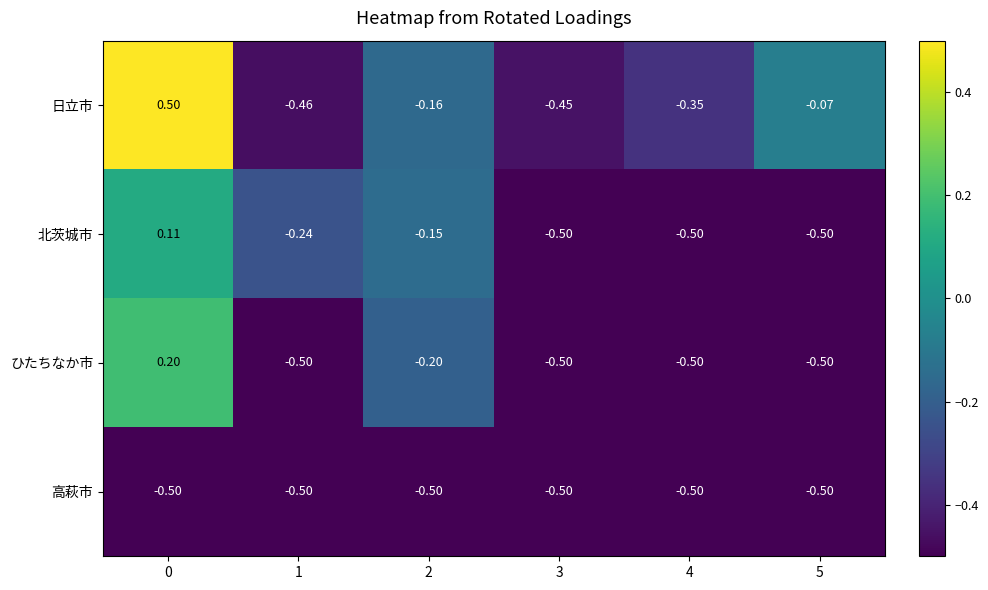

Which series changed the most between 1 and 4?

北茨城市